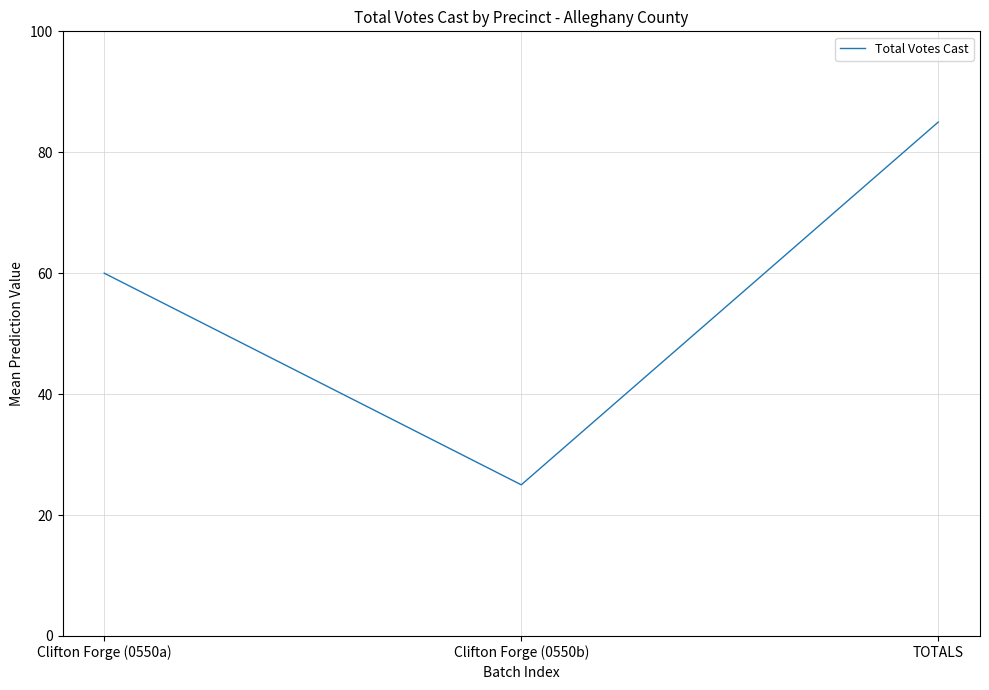

What is the difference between the maximum and minimum values?

60